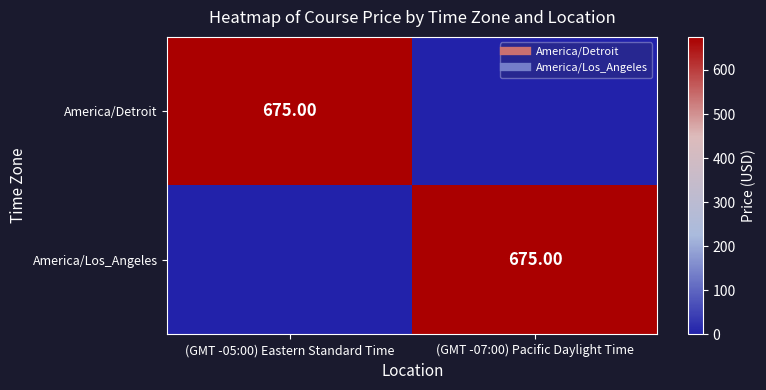

List the labels in order of America/Los_Angeles value, largest first.

(GMT -07:00) Pacific Daylight Time, (GMT -05:00) Eastern Standard Time